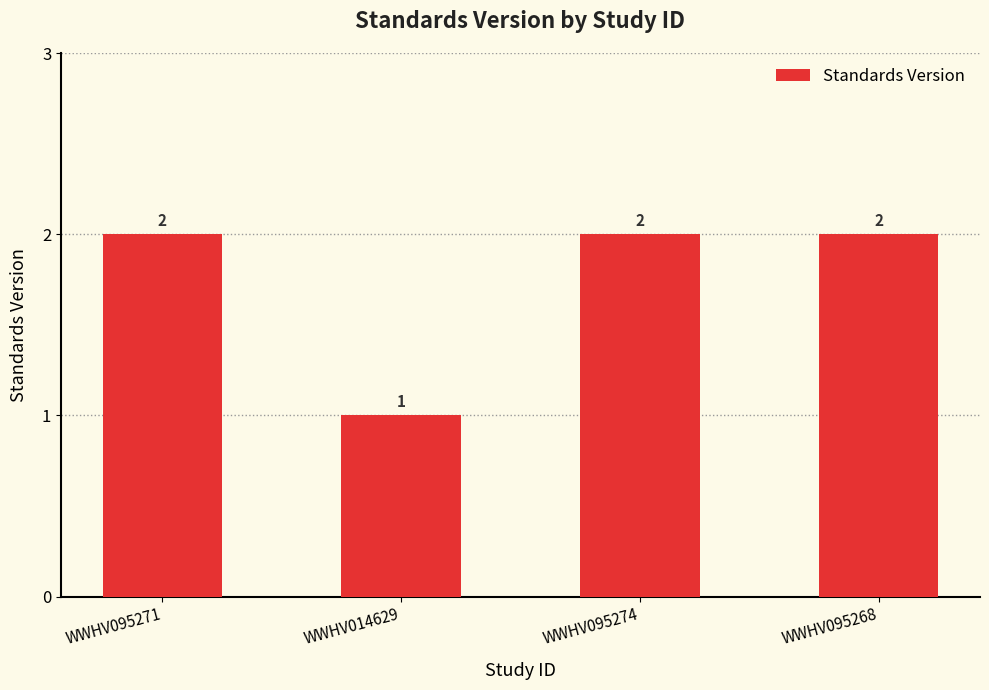

What position from the right is WWHV095268?

1